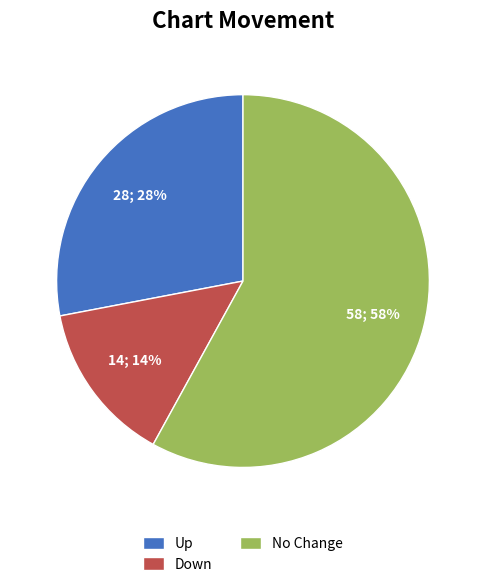

Does Up account for over 50% of the chart?

No